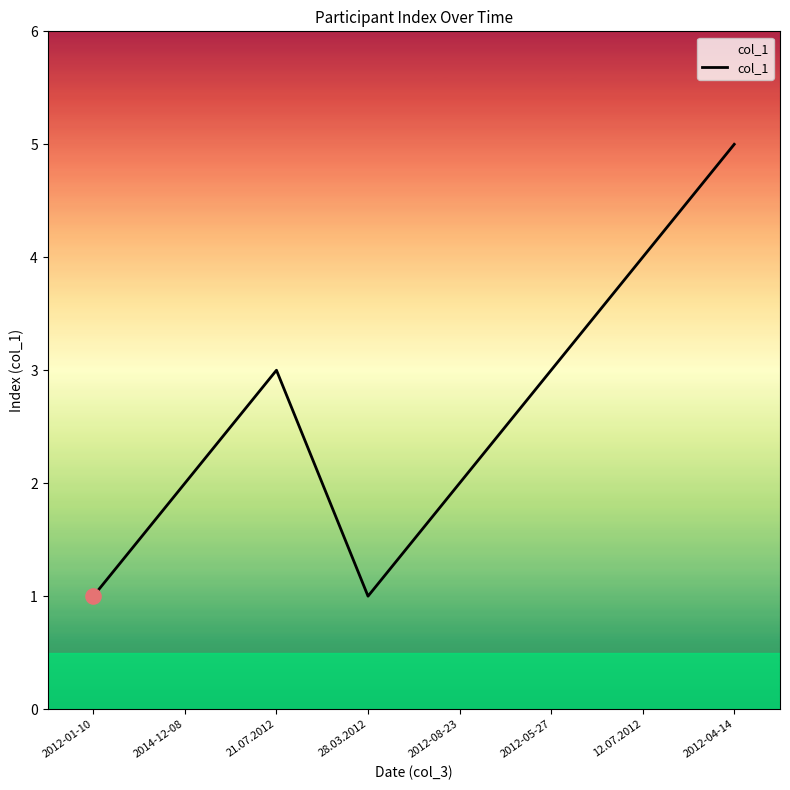

Between 2012-04-14 and 2012-08-23, which is larger?

2012-04-14